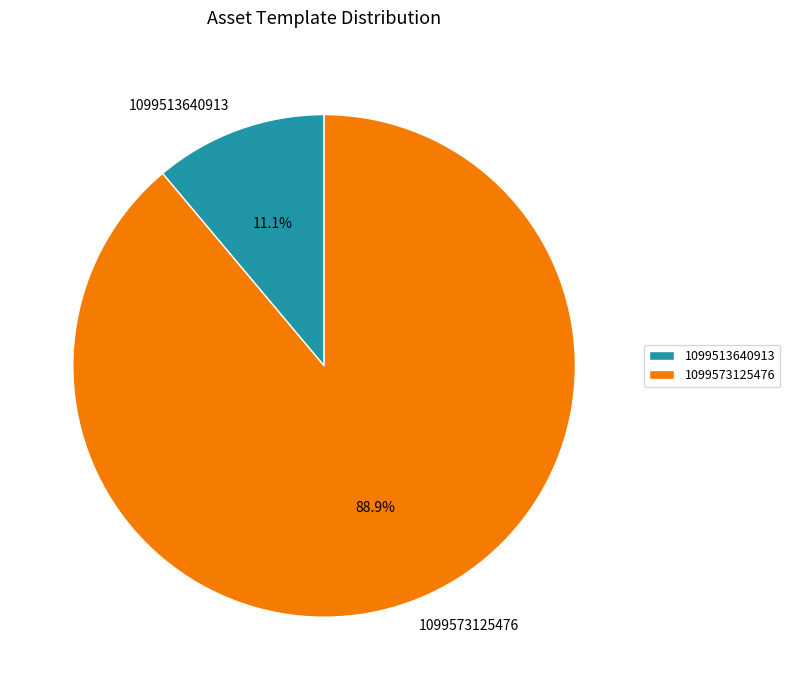

What is the majority slice?

1099573125476